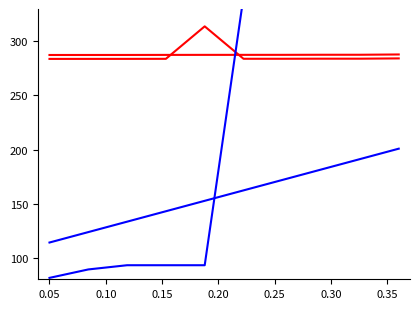

The answering dept id series shows 55.8 at 0.10. True or false?

False